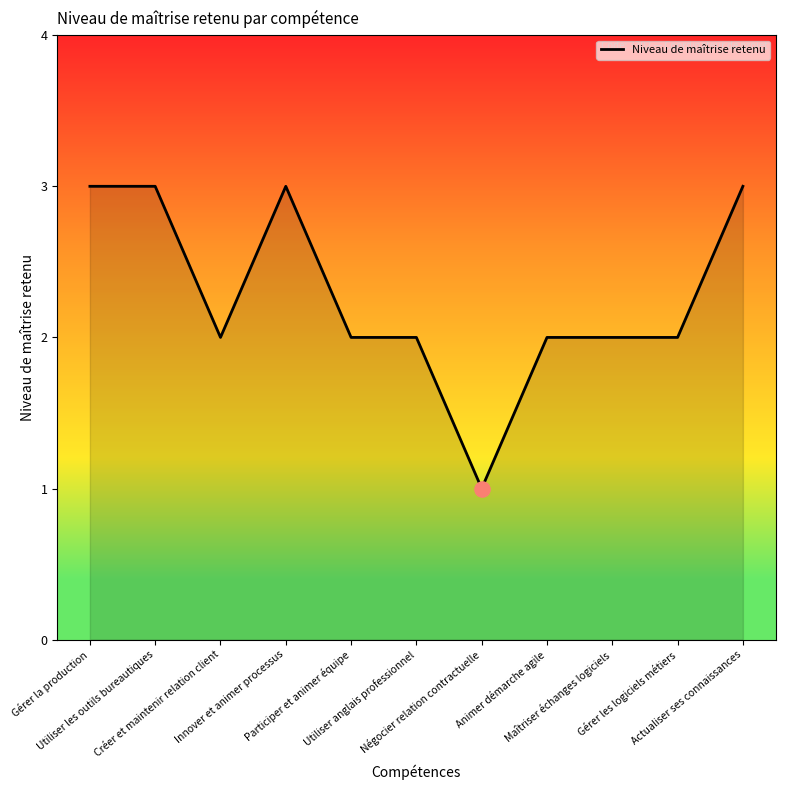

What is the change in value from Utiliser les outils bureautiques to Utiliser anglais professionnel?

-1